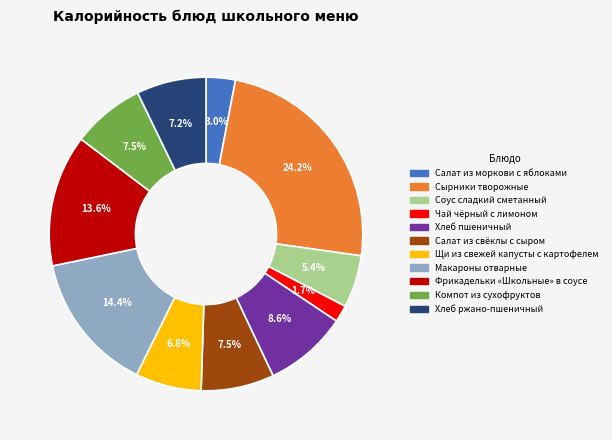

To the nearest percent, what portion does Макароны отварные represent?

14%